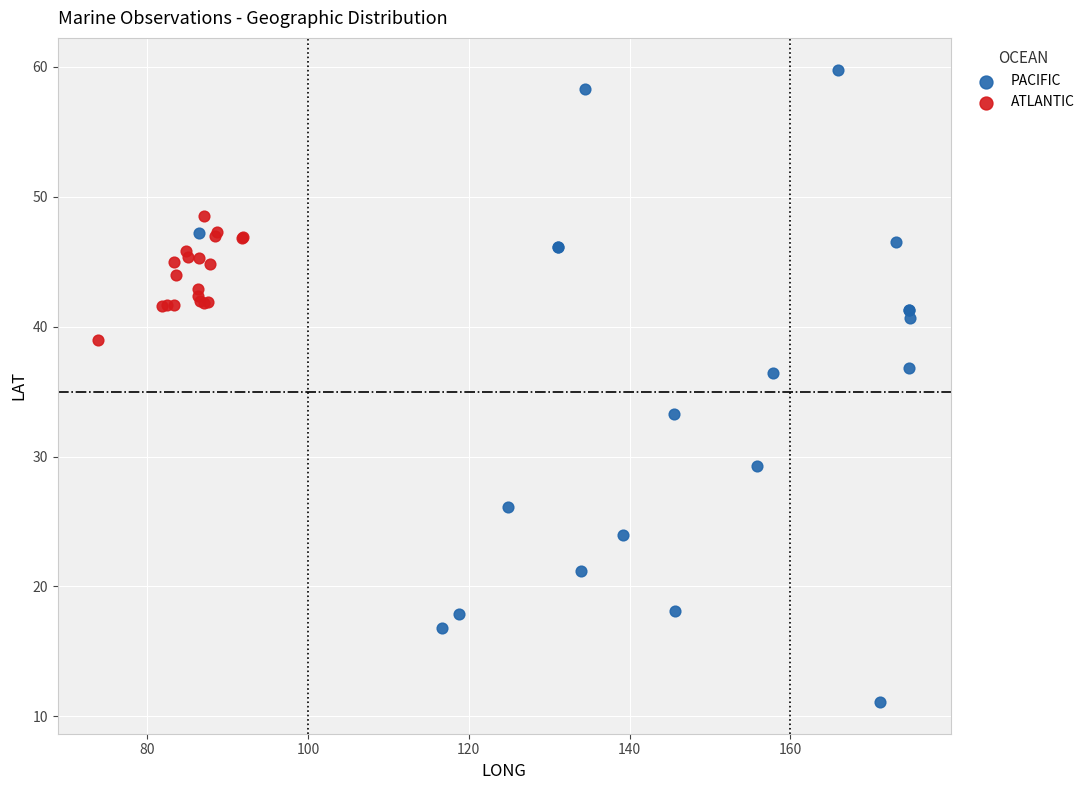

Which series reaches the minimum Y coordinate?

PACIFIC